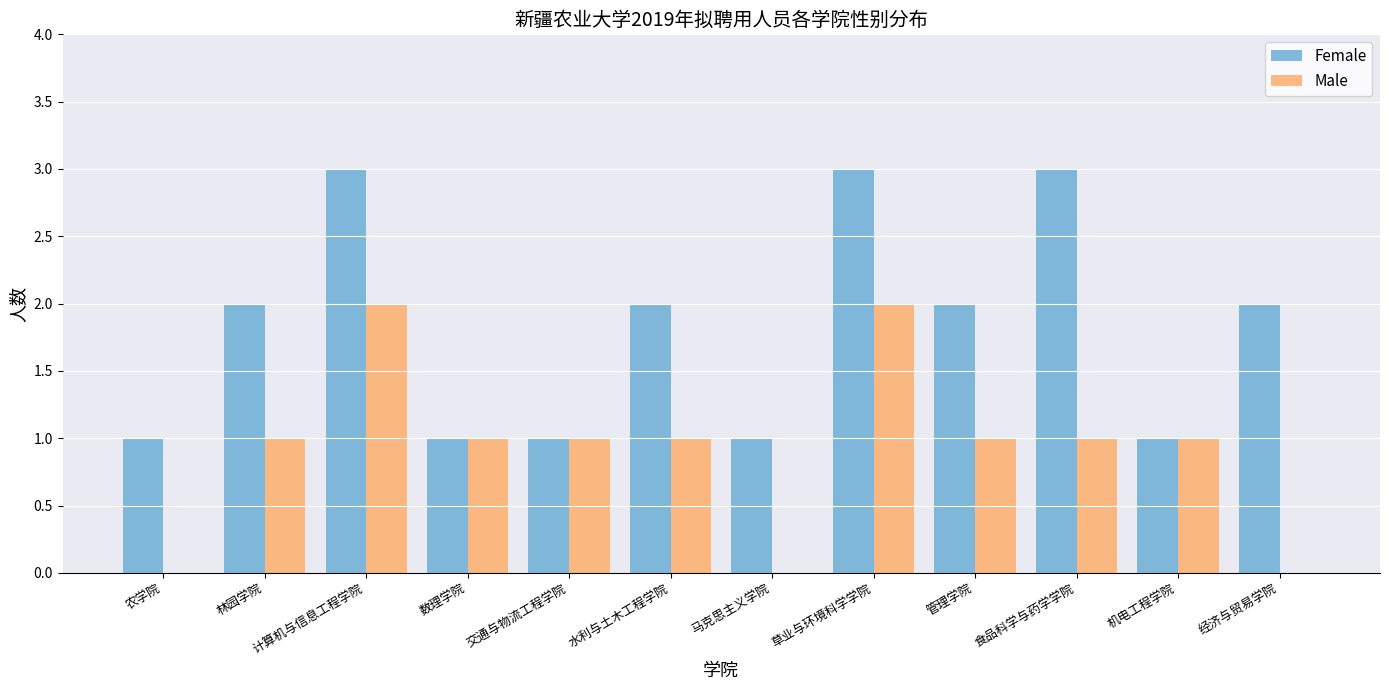

Which series has the largest total across all categories?

Female